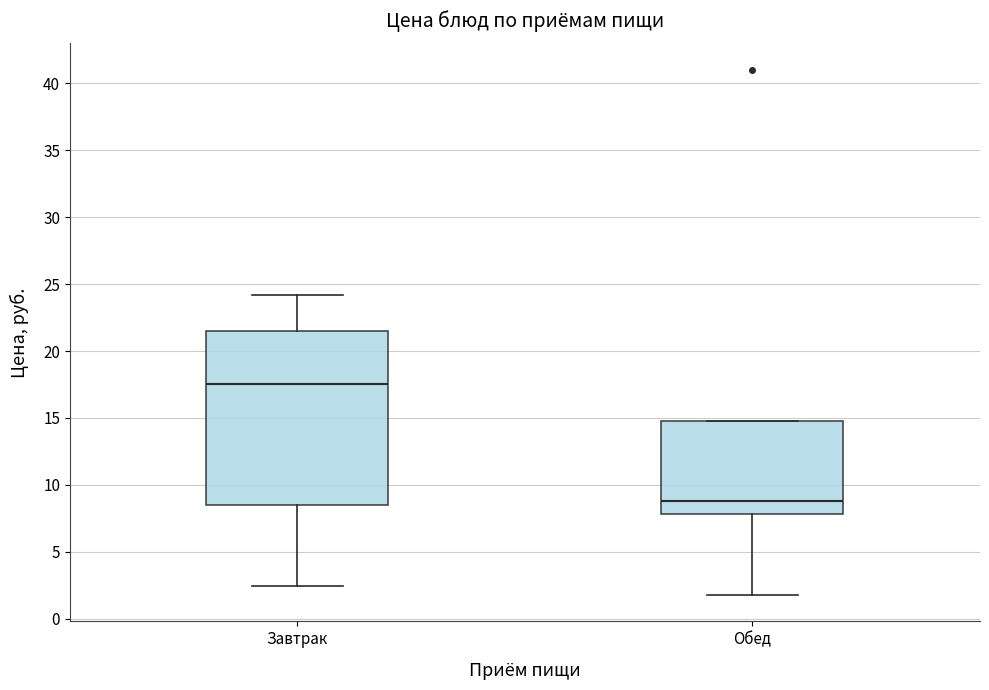

Reading left to right, read every box against the y-axis: the position of its median line, the range the box covers, and the ends of its whiskers. The values are not printed on the chart, so give them approximately, as read against the axis.

Завтрак: median 17.5, box 8.5 to 21.5, whiskers 2.5 to 24.0
Обед: median 9.0, box 8.0 to 15.0, whiskers 2.0 to 15.0